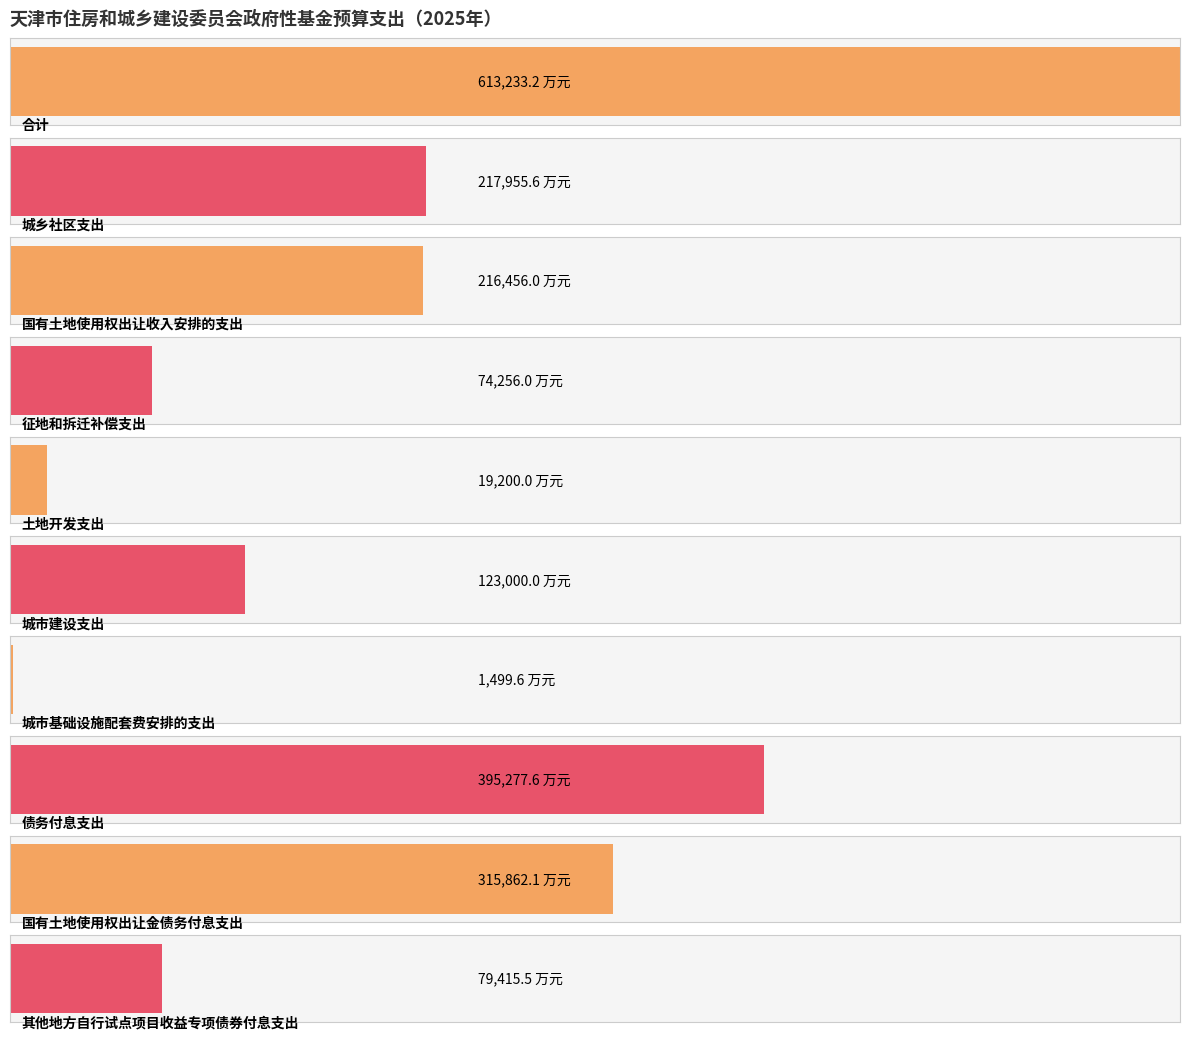

Does the chart contain stacked bars?

No